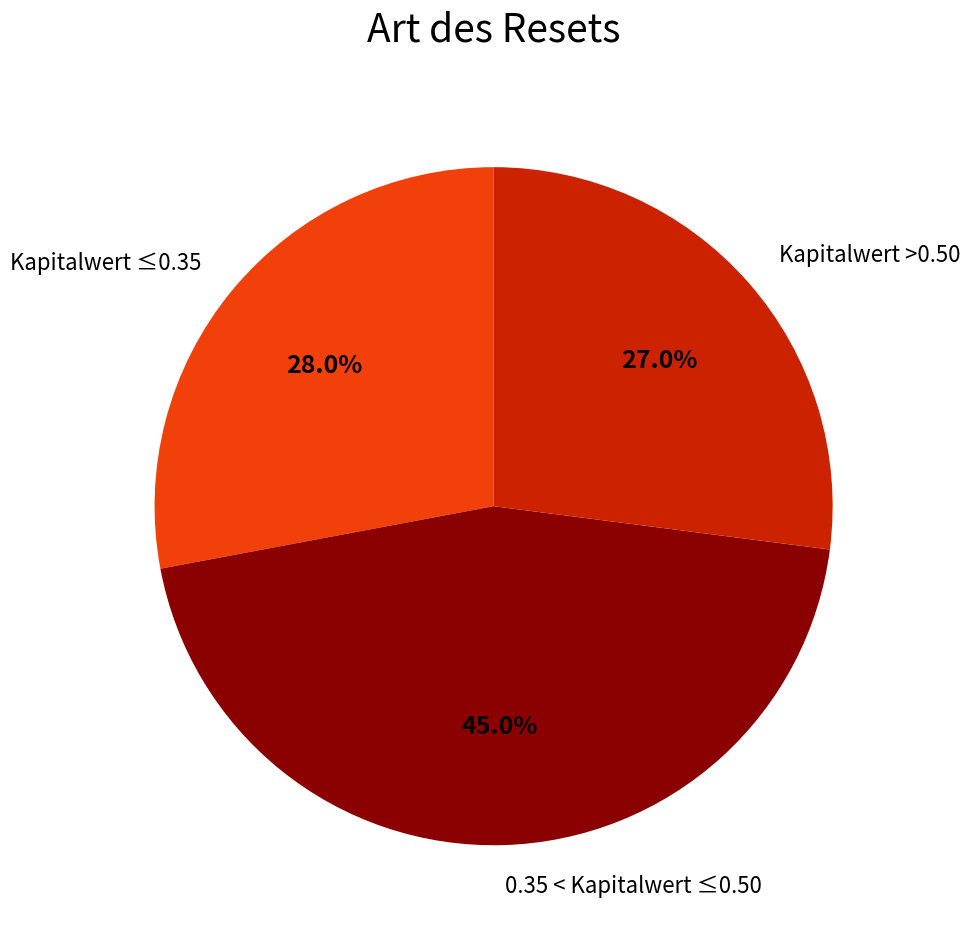

Does any single category account for the majority?

No